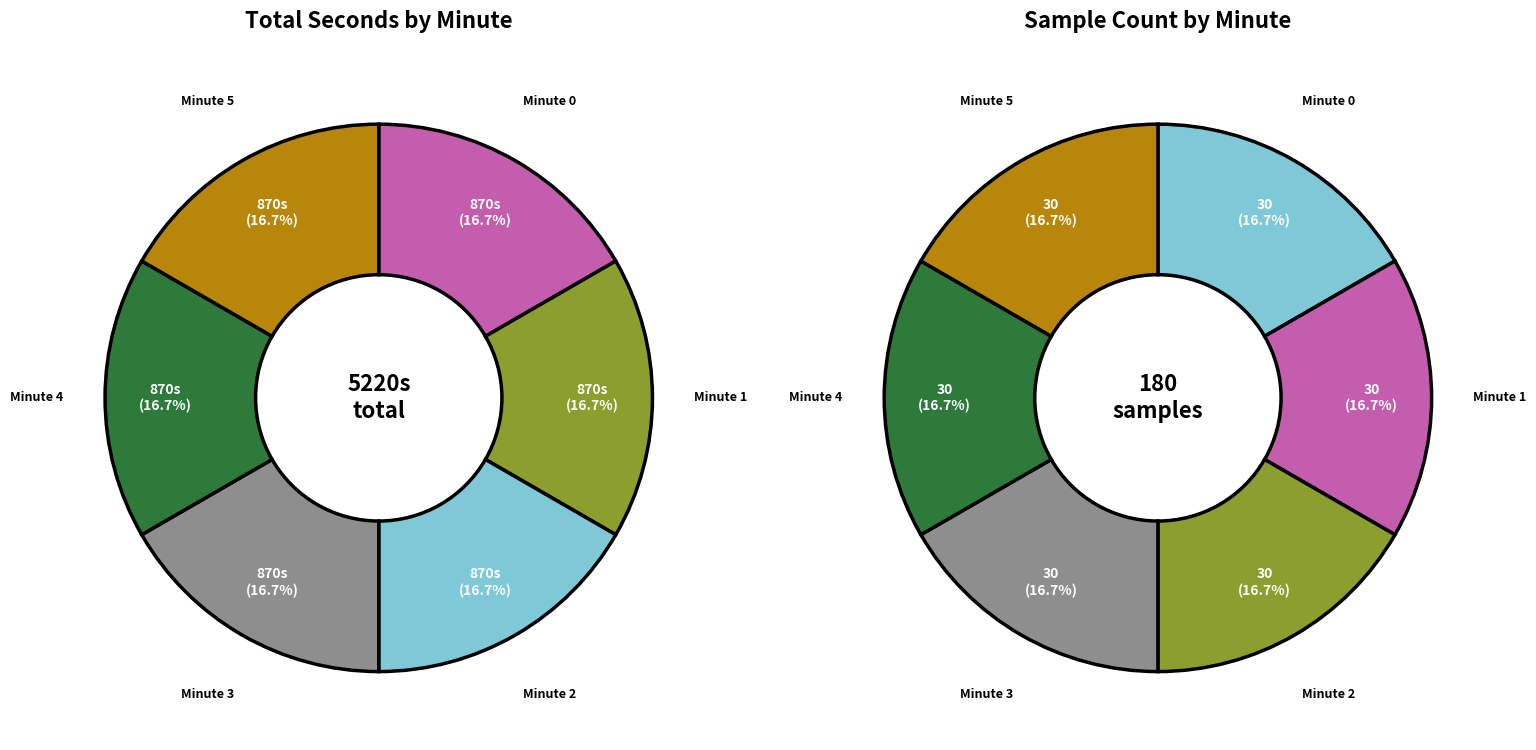

To the nearest percent, what portion does 4 represent?

17%